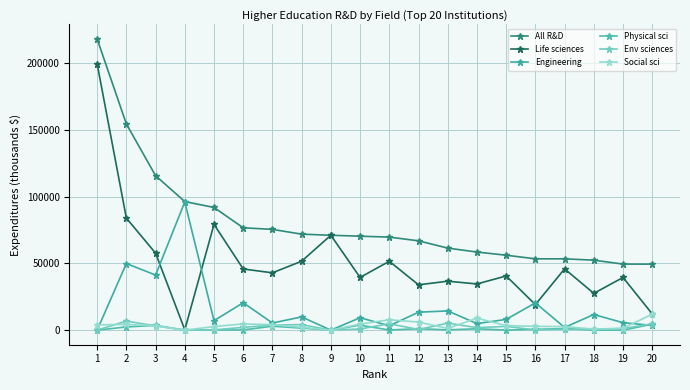

At which label does Social sci first exceed 3417?

1